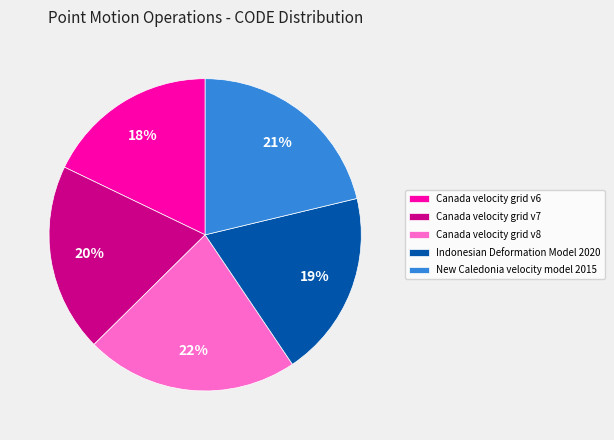

Count the number of slices in the pie.

5